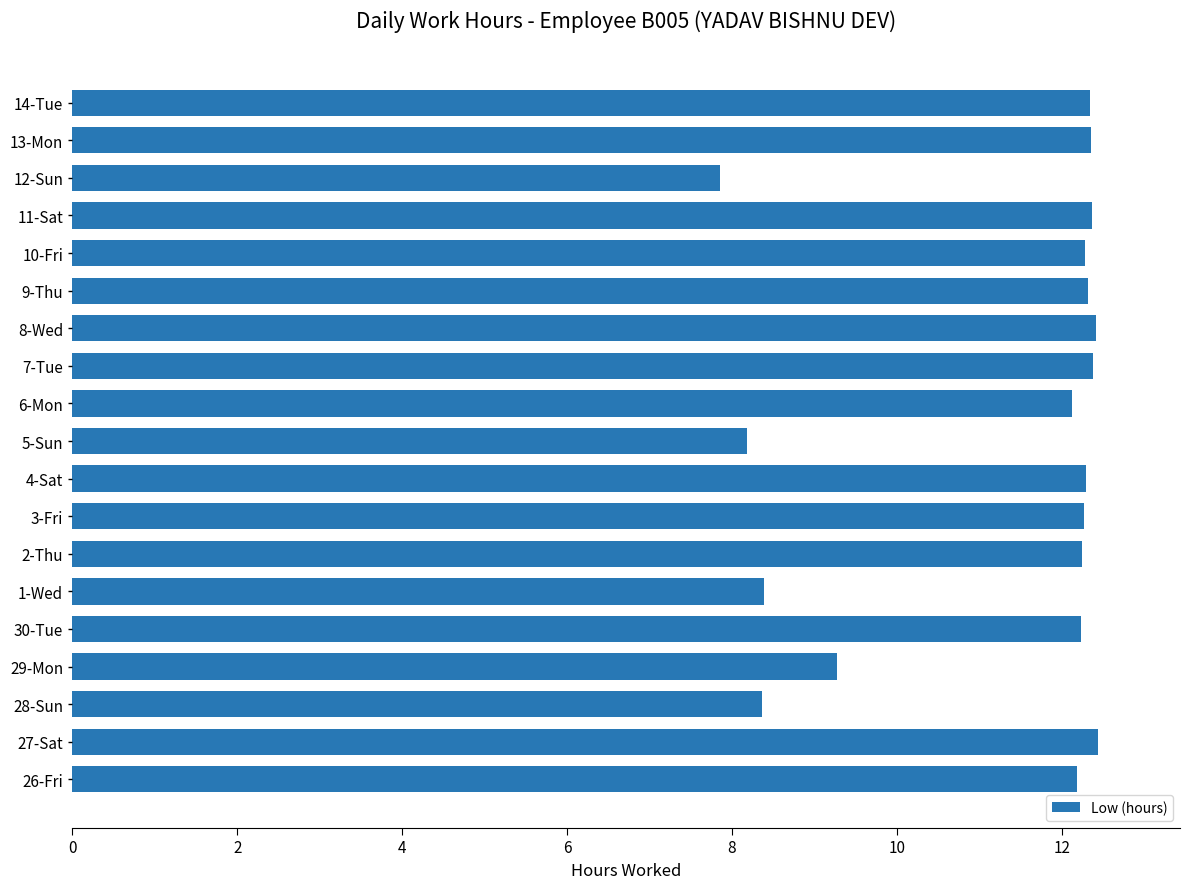

How many values are below 12?

5